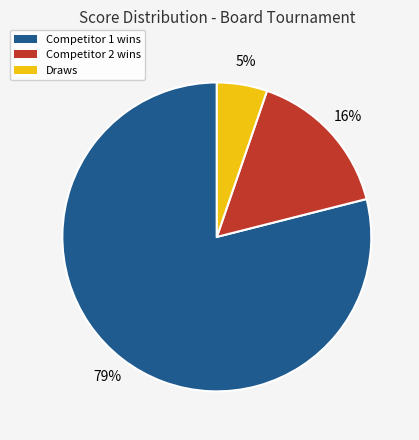

Count the number of slices in the pie.

3